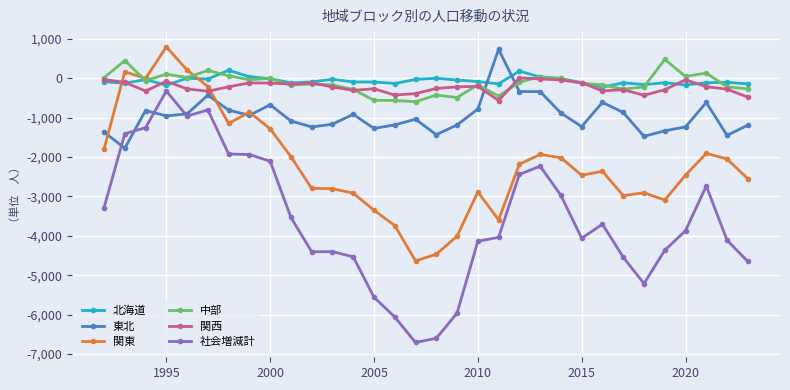

True or false: 中部 and 社会増減計 cross at least once.

False